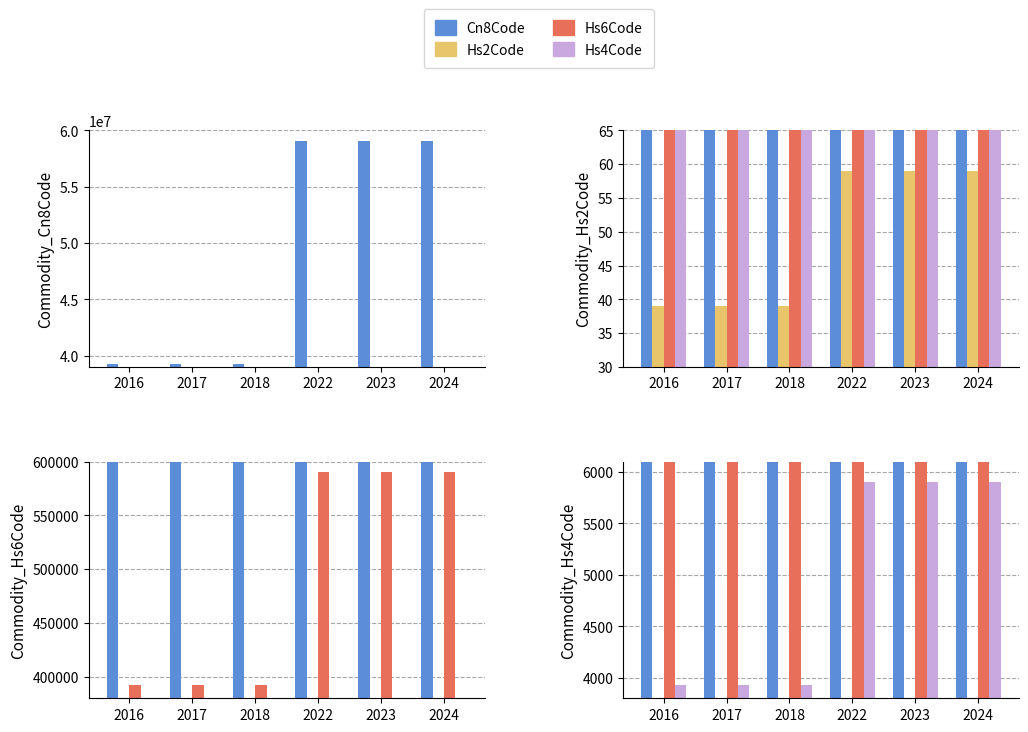

What is the difference between the maximum and minimum values in the Commodity_Hs4Code series?

1977